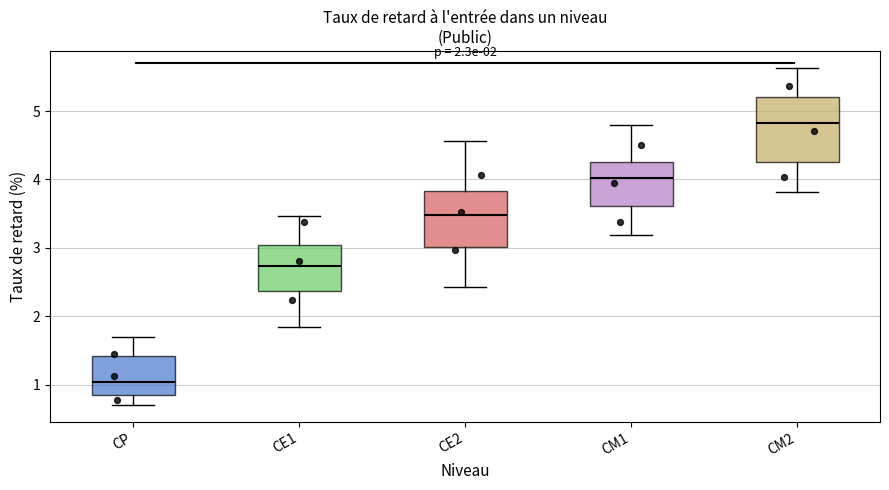

Which box has the highest median line?

CM2